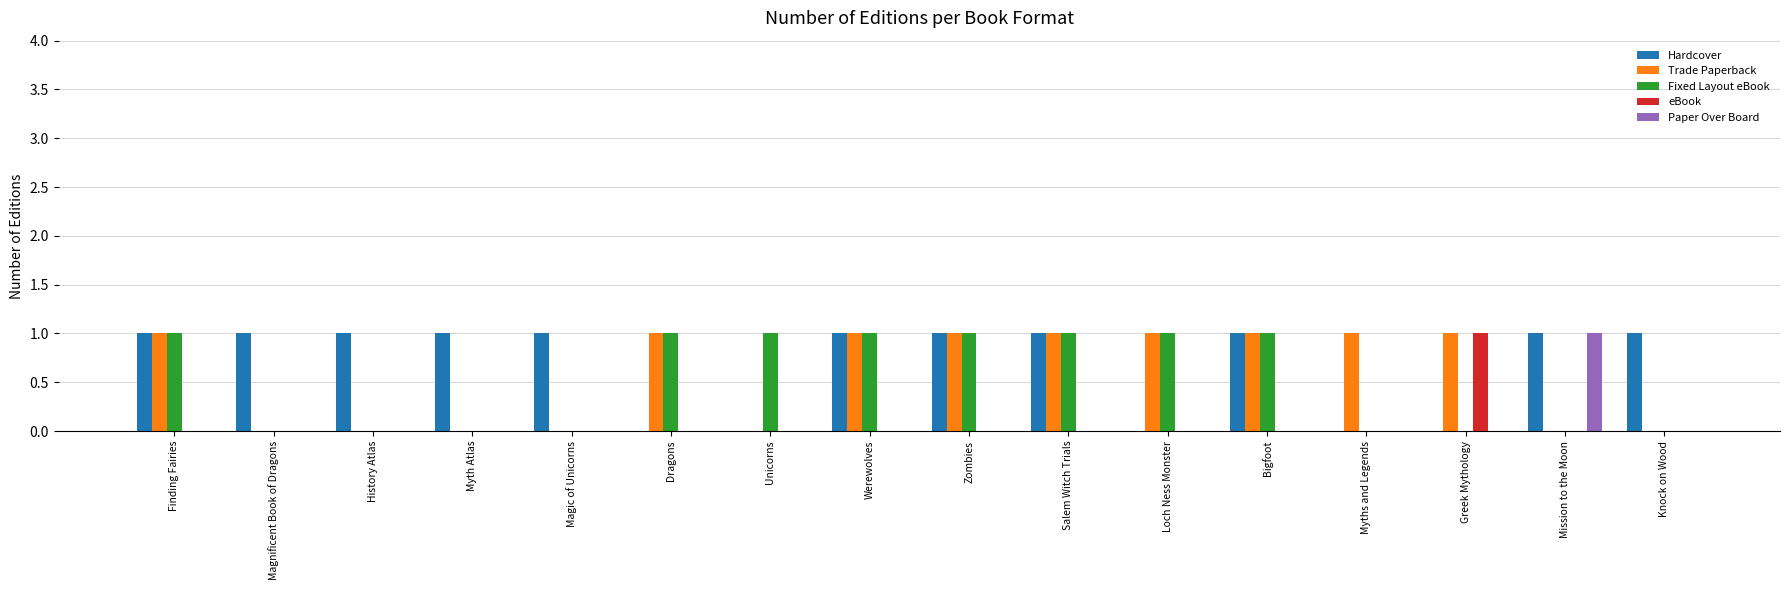

Reading right to left, transcribe all the data shown in this chart.

Hardcover: 1	1	0	0	1	0	1	1	1	0	0	1	1	1	1	1
Trade Paperback: 0	0	1	1	1	1	1	1	1	0	1	0	0	0	0	1
Fixed Layout eBook: 0	0	0	0	1	1	1	1	1	1	1	0	0	0	0	1
eBook: 0	0	1	0	0	0	0	0	0	0	0	0	0	0	0	0
Paper Over Board: 0	1	0	0	0	0	0	0	0	0	0	0	0	0	0	0